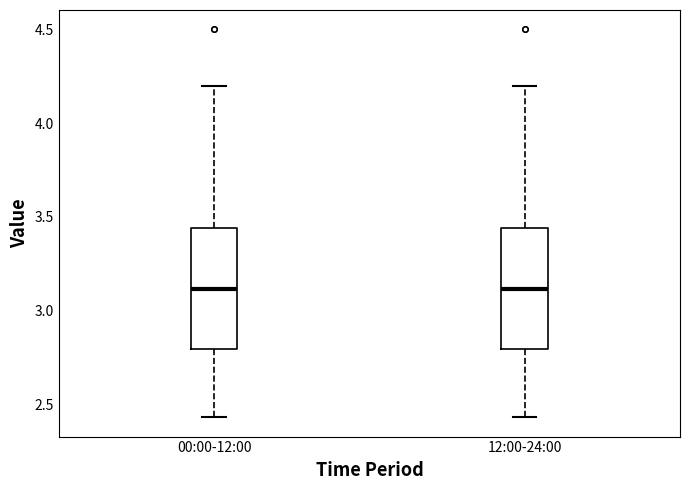

Reading left to right, transcribe this box plot: for each box, give where its median line is, the range the box spans, and where its two whiskers end, as read against the y-axis. The values are not printed on the chart, so give them approximately, as read against the axis.

00:00-12:00: median 3.10, box 2.80 to 3.45, whiskers 2.45 to 4.20
12:00-24:00: median 3.10, box 2.80 to 3.45, whiskers 2.45 to 4.20